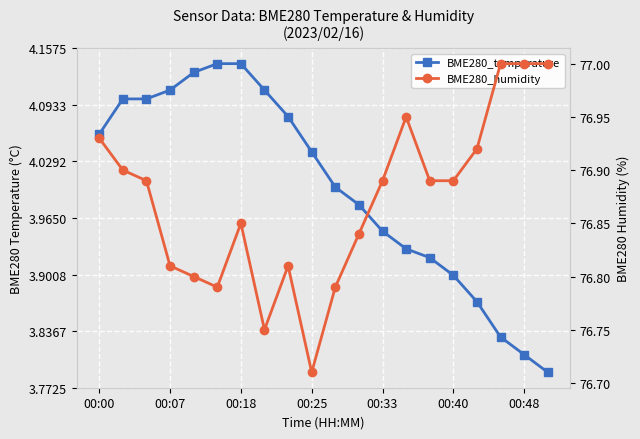

At how many categories does at least one series exceed 29?

20